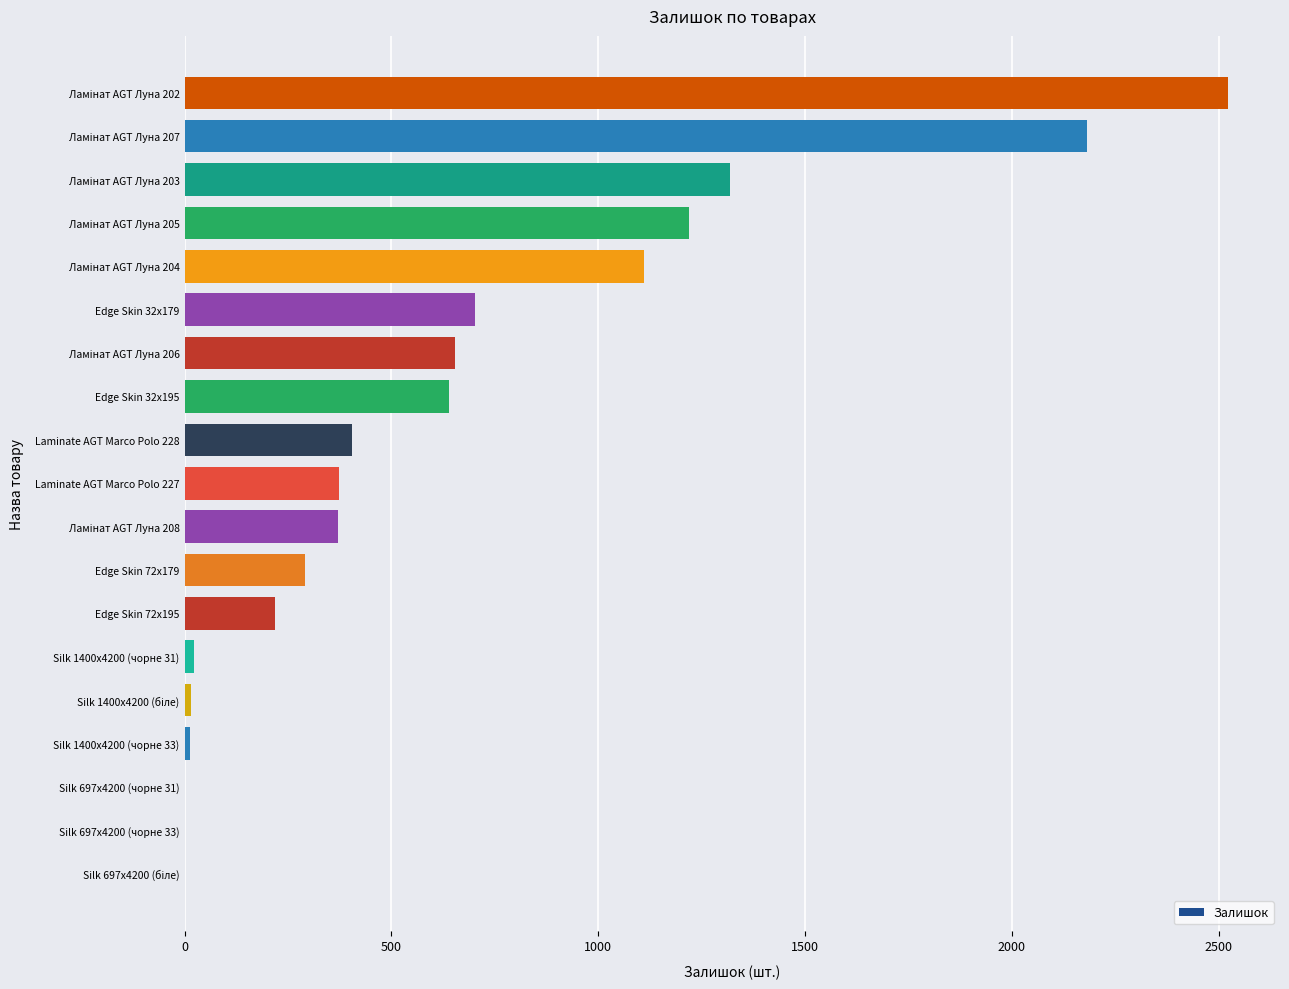

The value at Edge Skin 72x179 is 145. True or false?

False